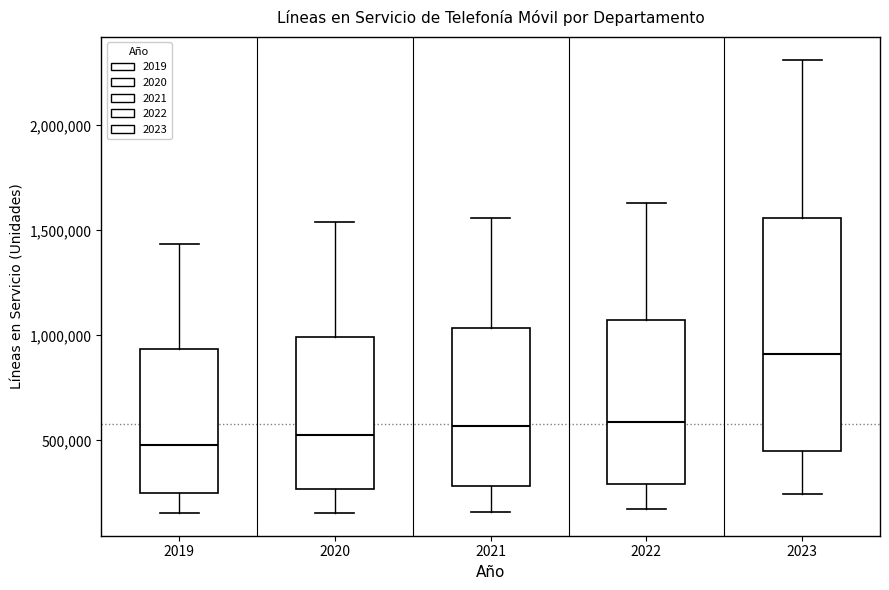

Where does the upper whisker of the box at x = 2021 end on the y-axis? The values are not printed on the chart, so give them approximately, as read against the axis.

1550000